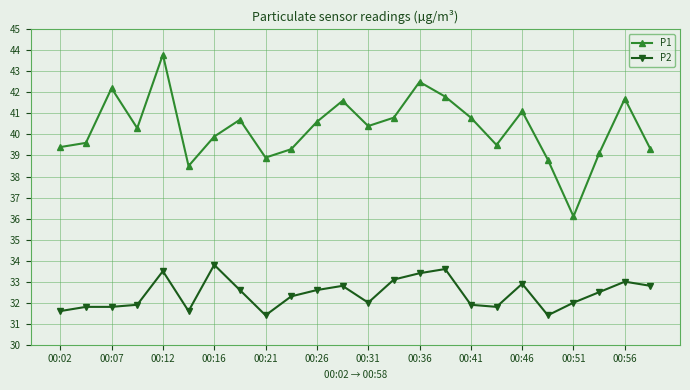

What is the value of the P1 point at the 18th from the left?

39.5